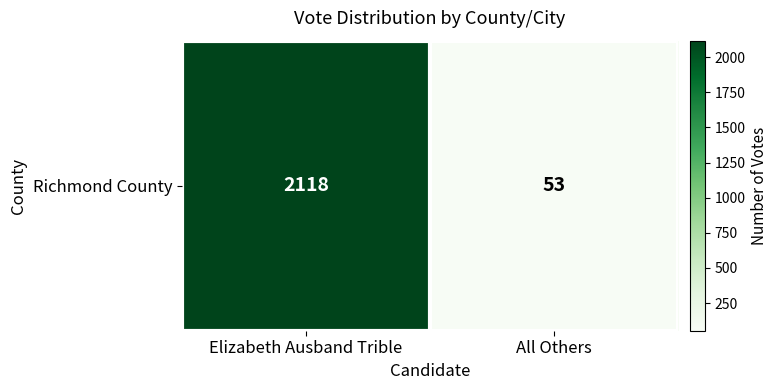

The value at All Others is 81. True or false?

False